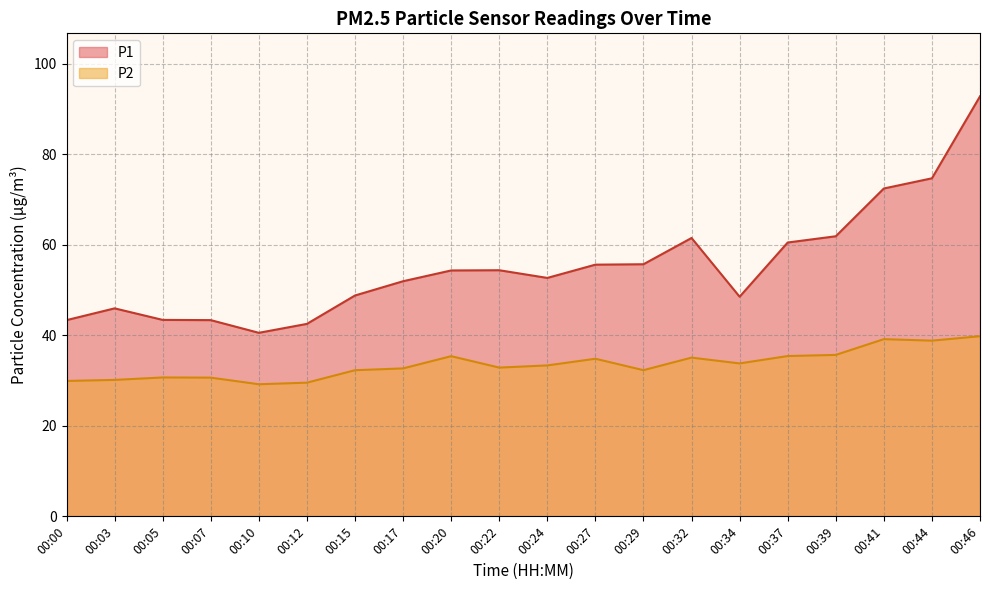

True or false: P1 has more than 0 points higher than both neighbors.

True